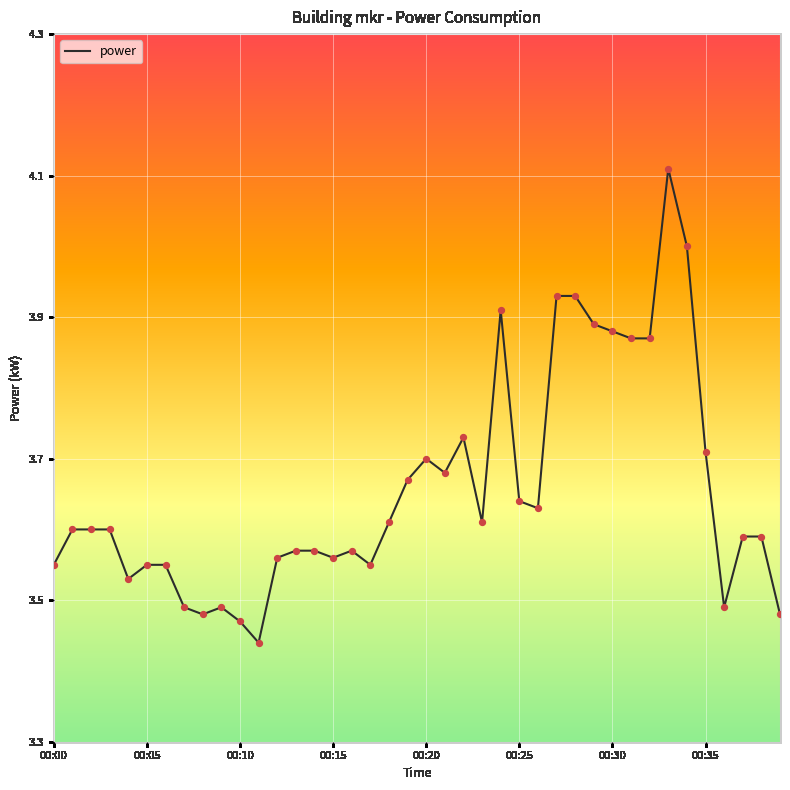

What is the difference between the maximum and minimum values?

0.7